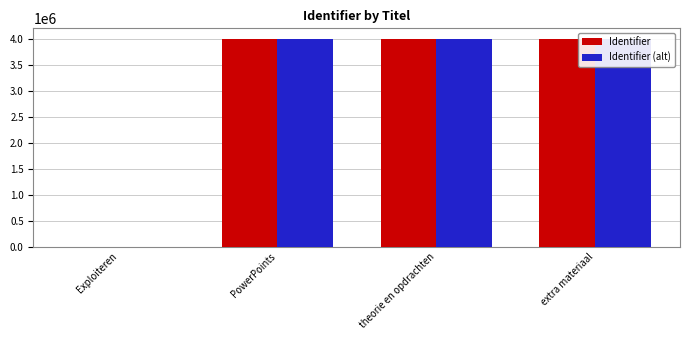

What position from the left is Exploiteren?

1